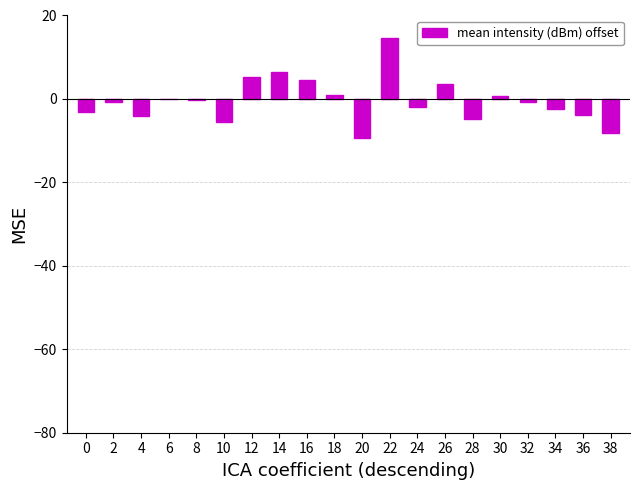

What is the sum of the values at 34 and 0?

-5.5